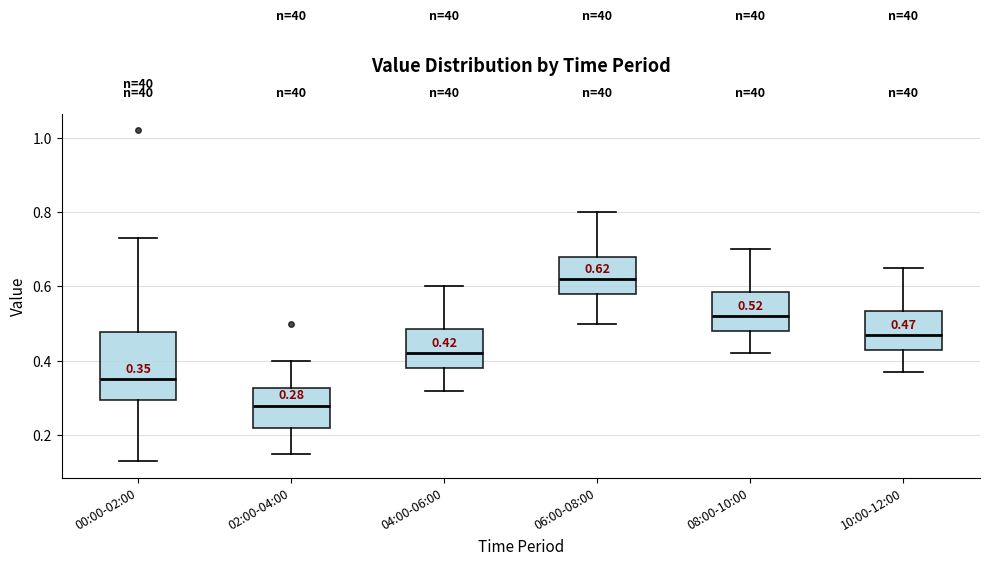

Which box is the tallest, from its lower edge to its upper edge?

00:00-02:00